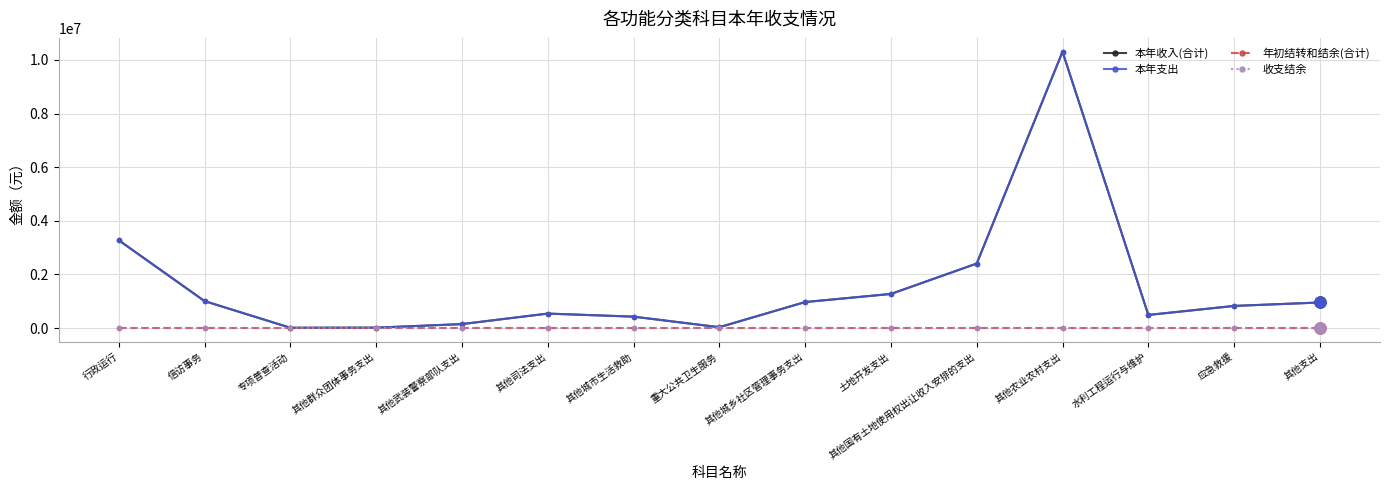

Which series has the largest range (max minus min)?

本年收入(合计)